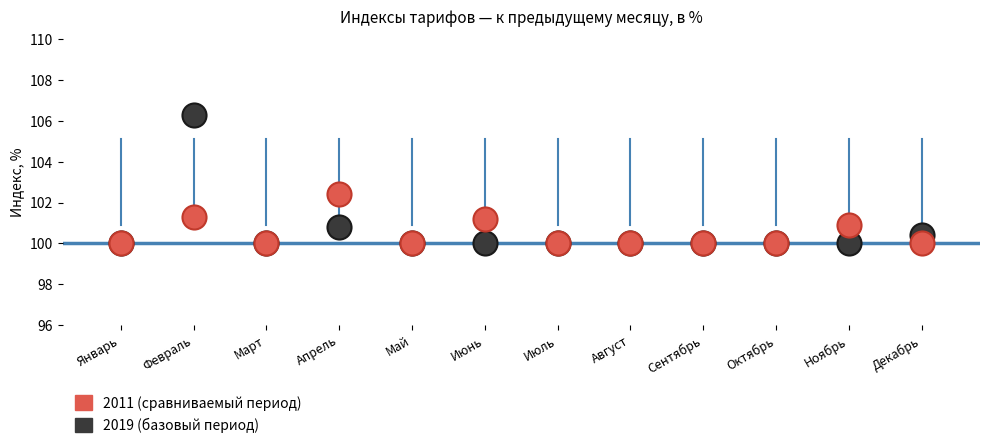

In the 2019 (базовый период) series, what Y value is closest to 103?

100.8